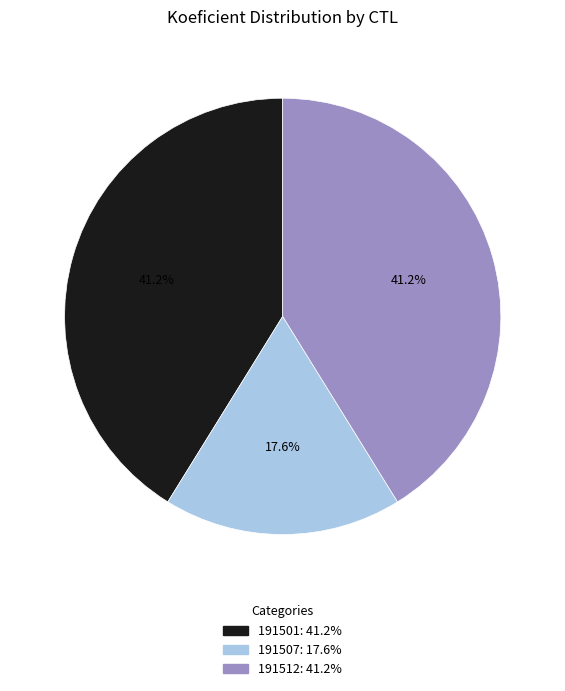

How many slices are in this pie chart?

3